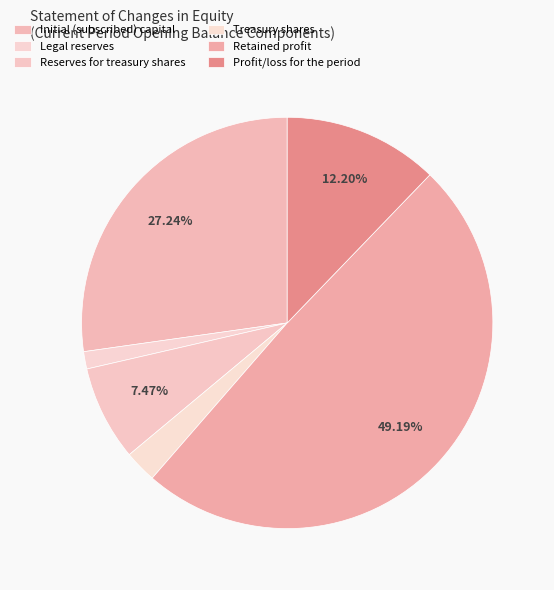

The Profit/loss for the period slice represents 12% of the pie. True or false?

True